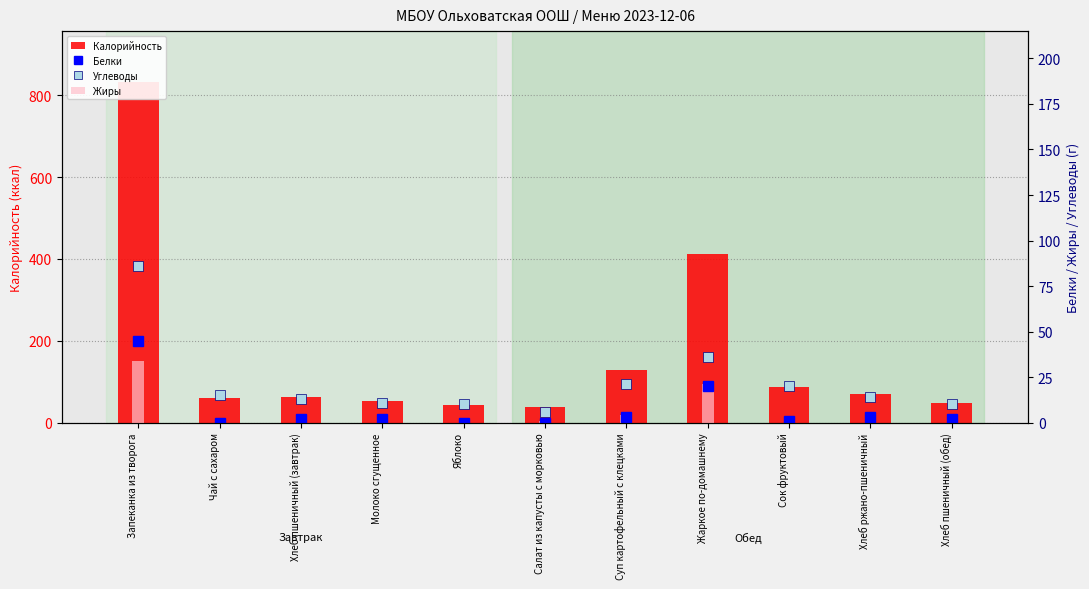

Rank the series at Сок фруктовый from highest to lowest value.

Калорийность, Углеводы, Белки, Жиры